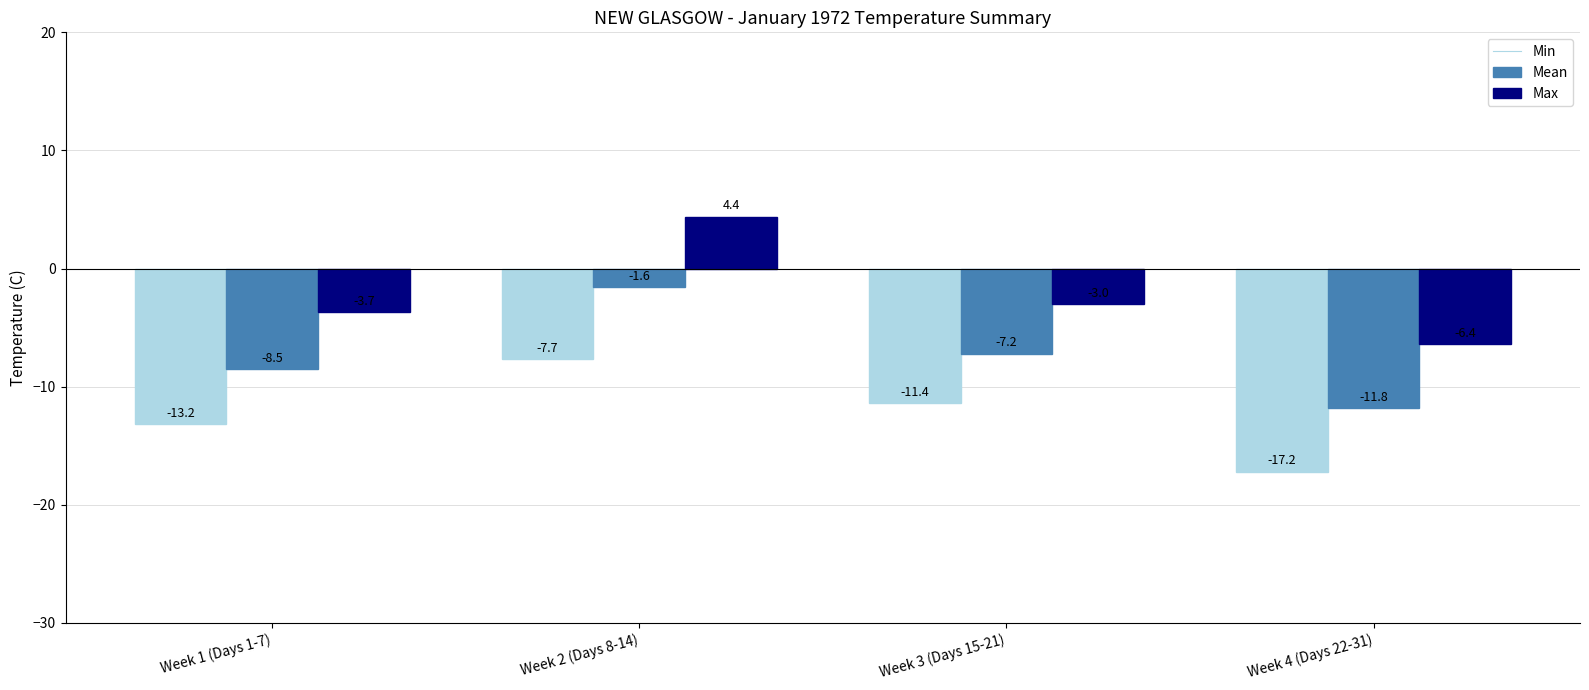

What is the total value across all series at Week 3 (Days 15-21)?

-21.6